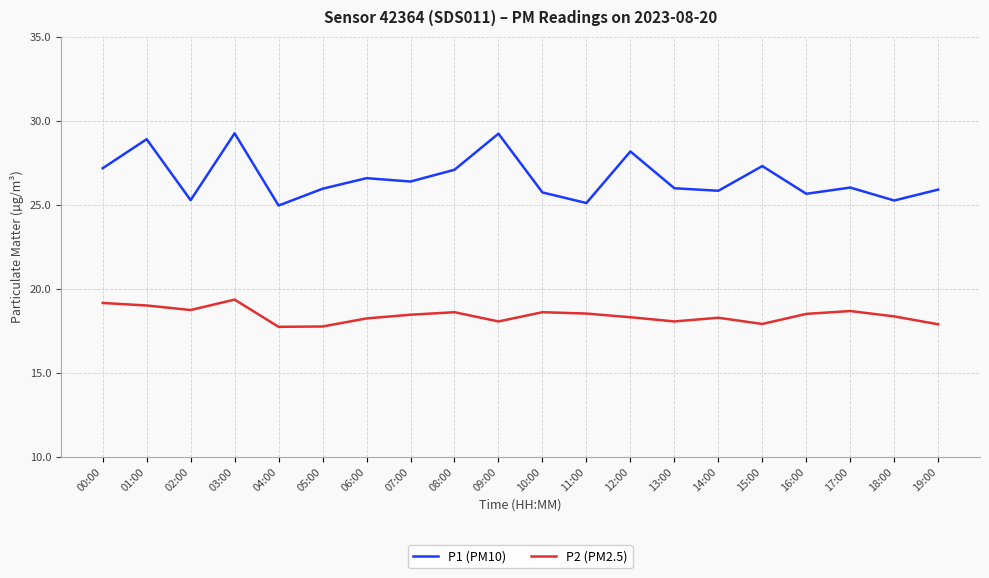

List the series in order of their overall mean, lowest first.

P2 (PM2.5), P1 (PM10)